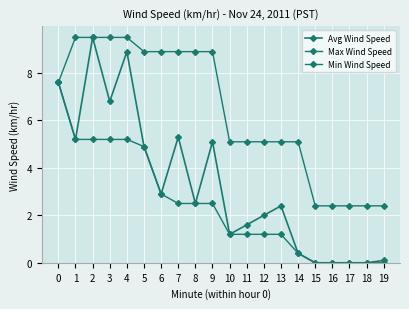

Does the chart have visible grid lines?

Yes